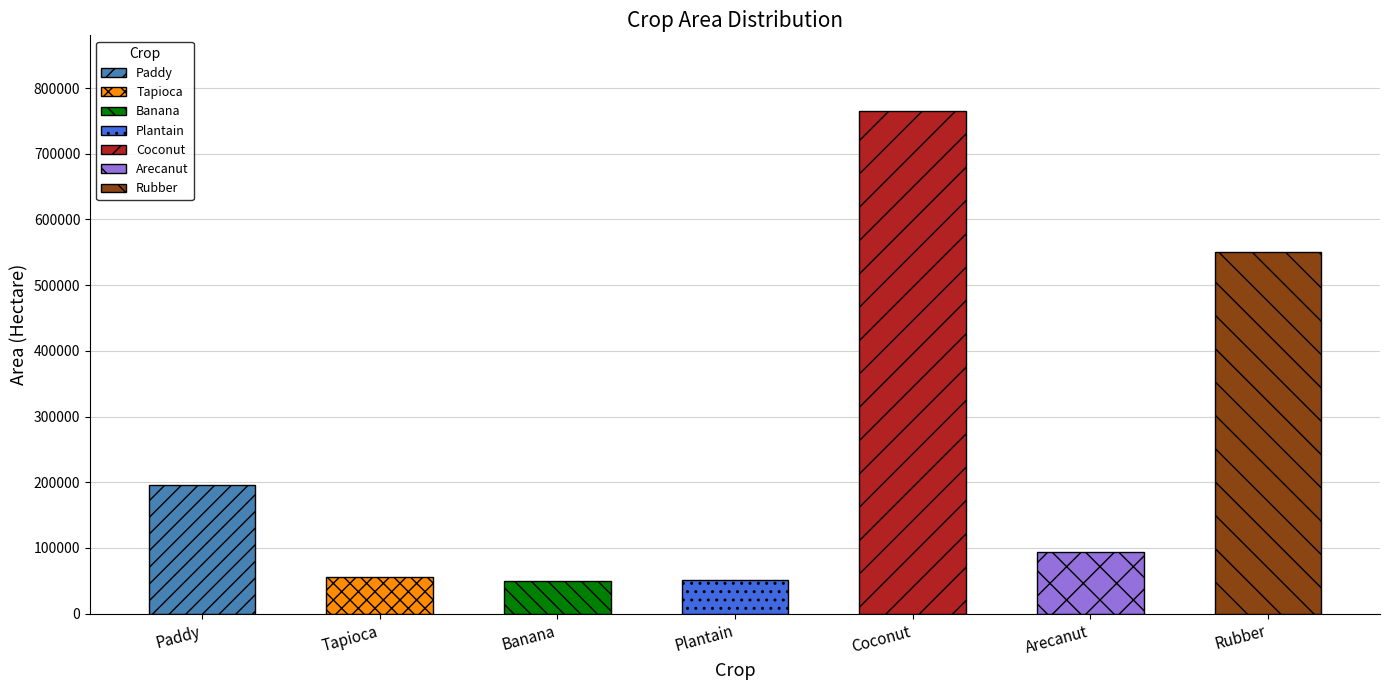

What is the sum of the values at Paddy and Arecanut?

289702.3